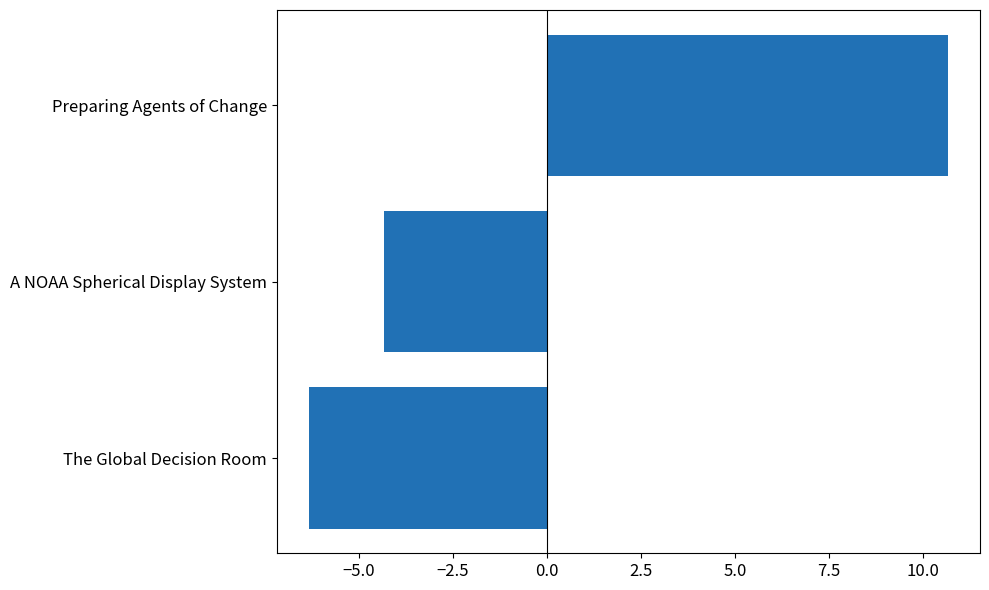

What is the difference between the values at A NOAA Spherical Display System and The Global Decision Room?

2.0